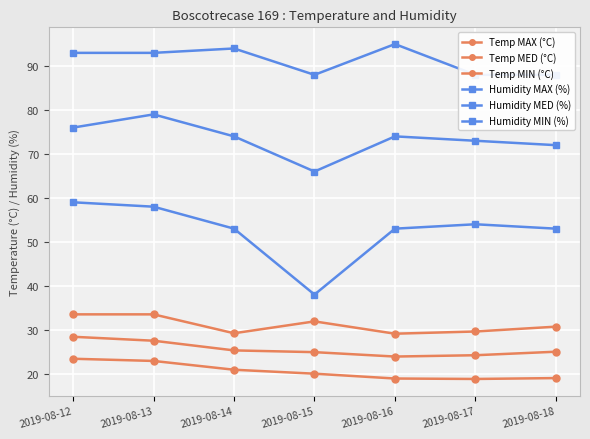

What are all the series names shown in the legend?

Temp MAX (°C), Temp MED (°C), Temp MIN (°C), Humidity MAX (%), Humidity MED (%), Humidity MIN (%)